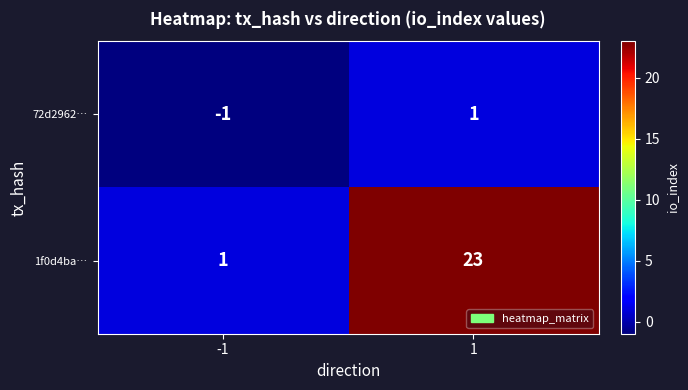

Which series has the largest total across all categories?

1f0d4ba…